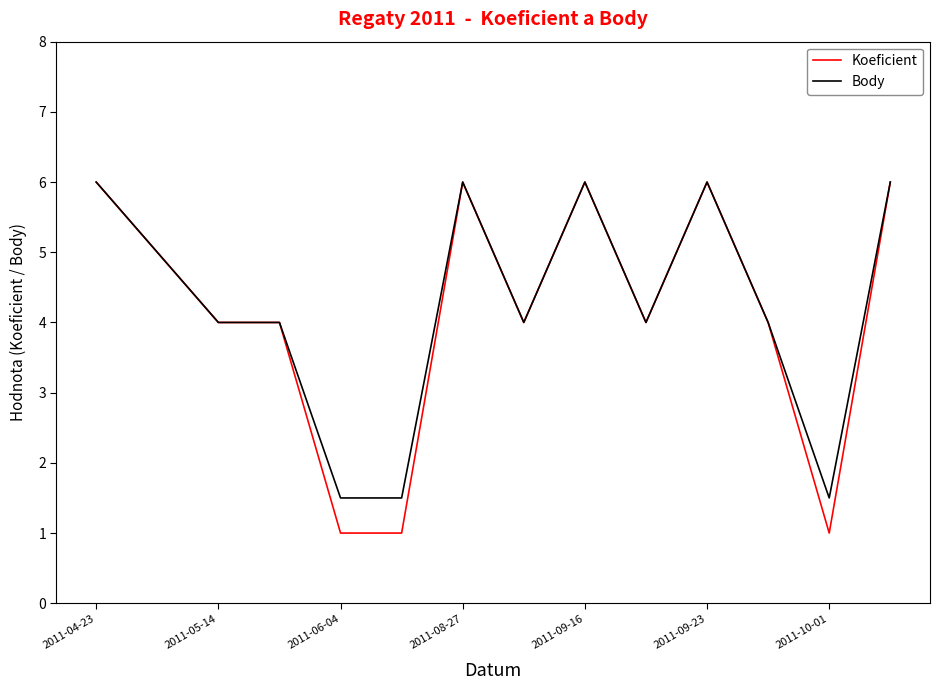

What is the greatest value displayed?

6.0